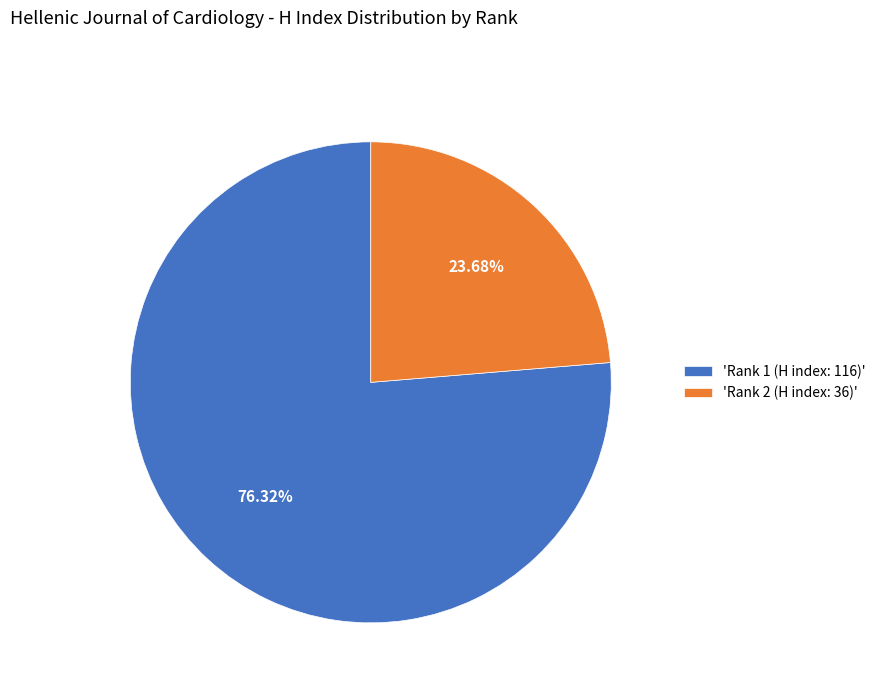

To the nearest percent, what is the average slice percentage?

50%